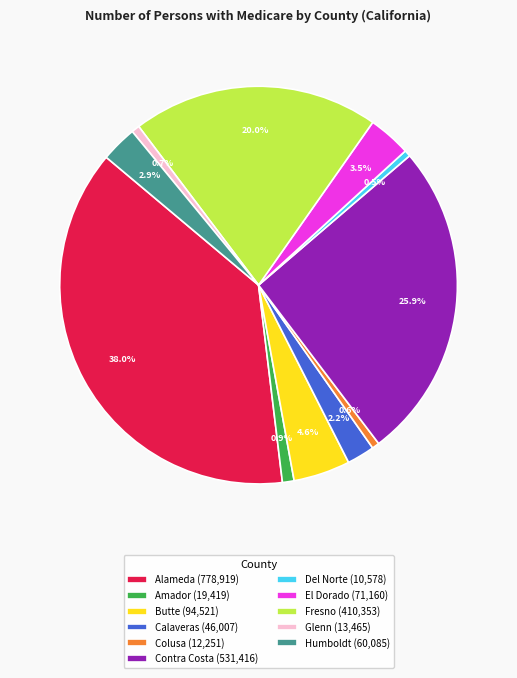

Combined, do Butte and Colusa account for over 50%?

No